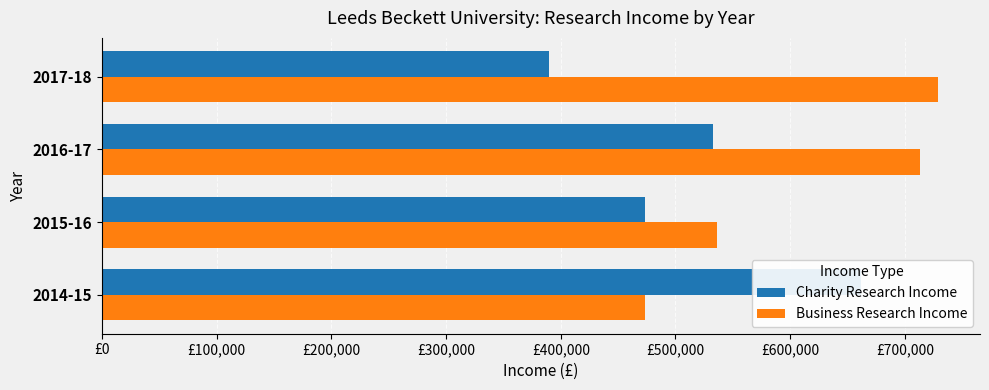

How many bars are there in total?

8